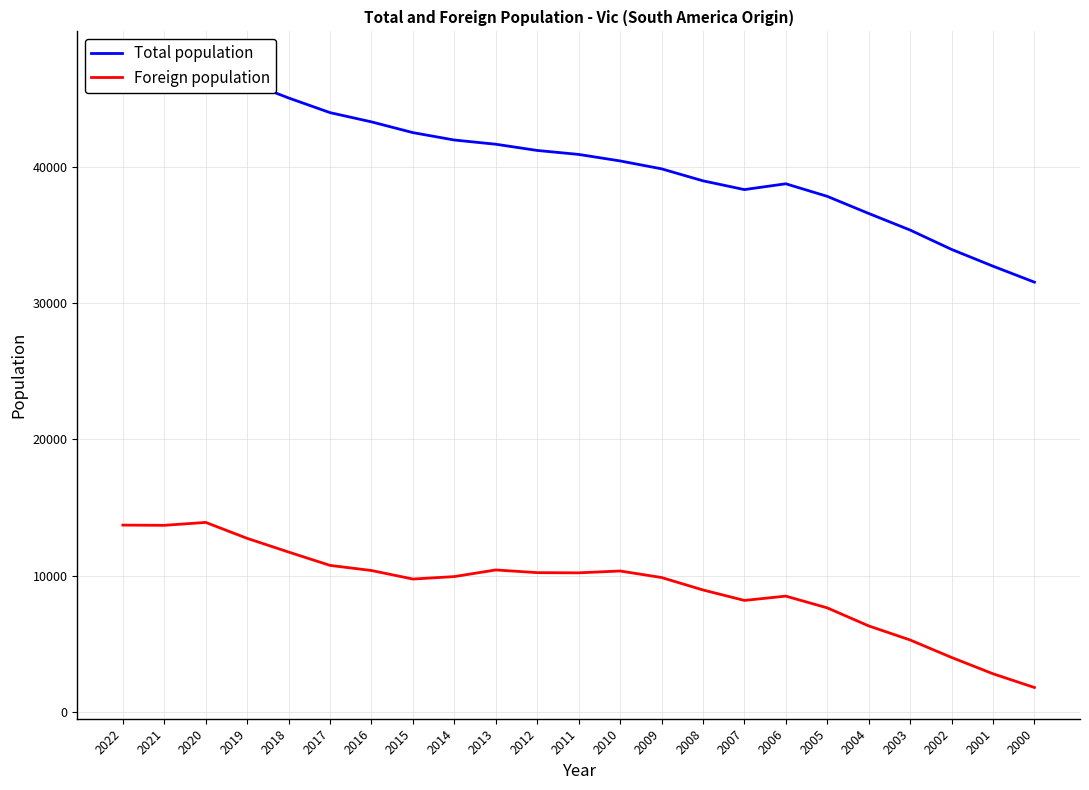

Is it true that Total population equals 12545 at 2002?

False